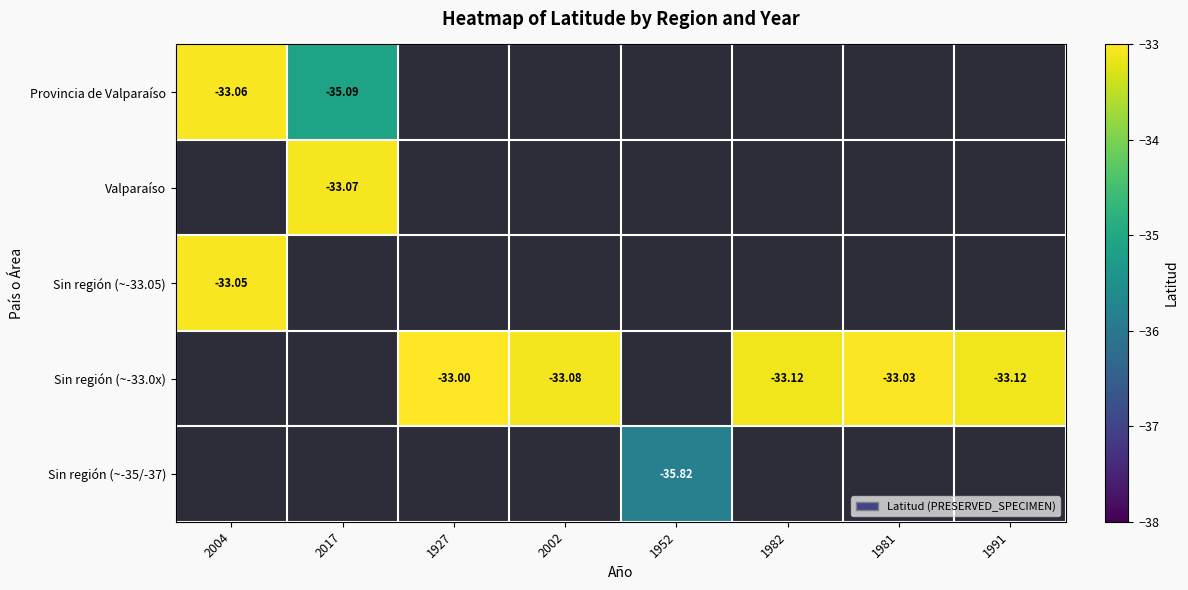

Is the value of Provincia de Valparaíso at 2002 greater than the value of Valparaíso at 1982?

No